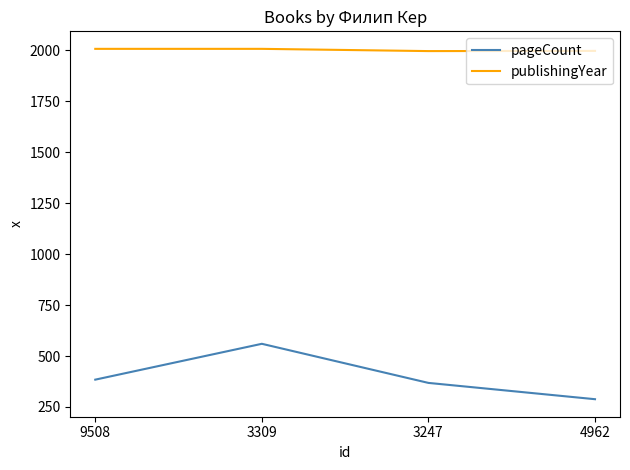

What is the average value of the pageCount series?

400